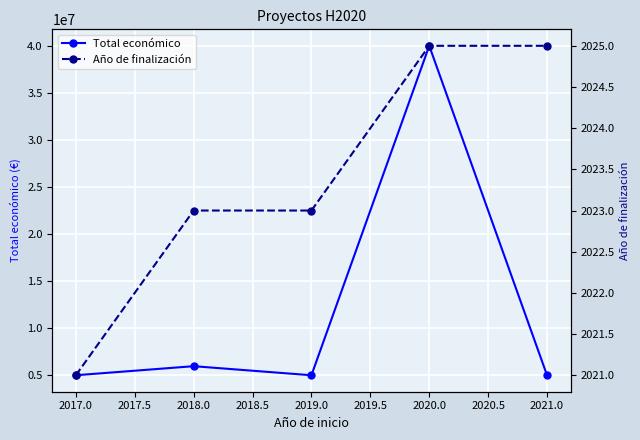

What is the value of the Total económico point at the 3rd from the left?

4999365